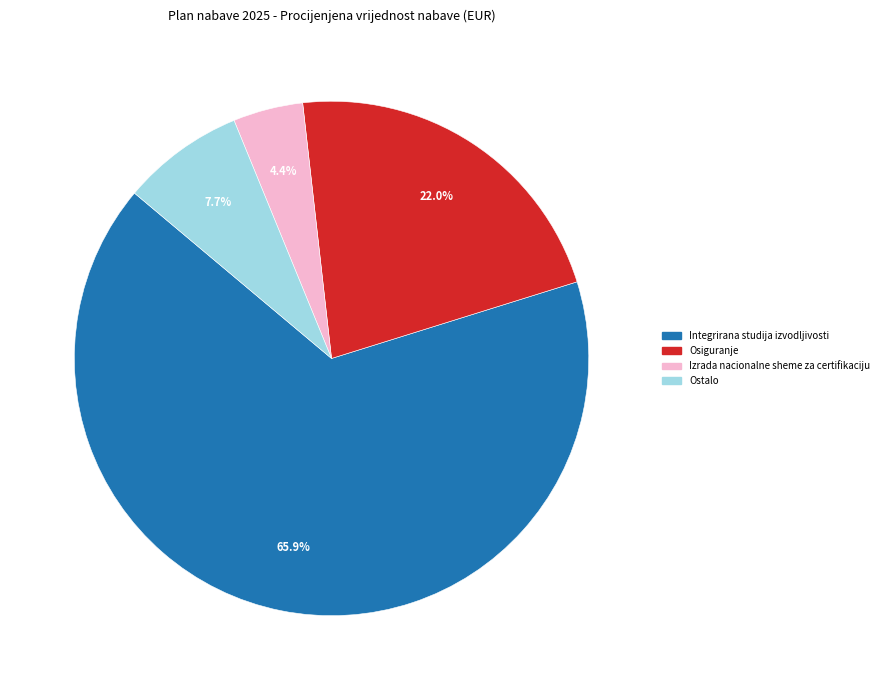

Is there a majority slice in this chart?

Yes